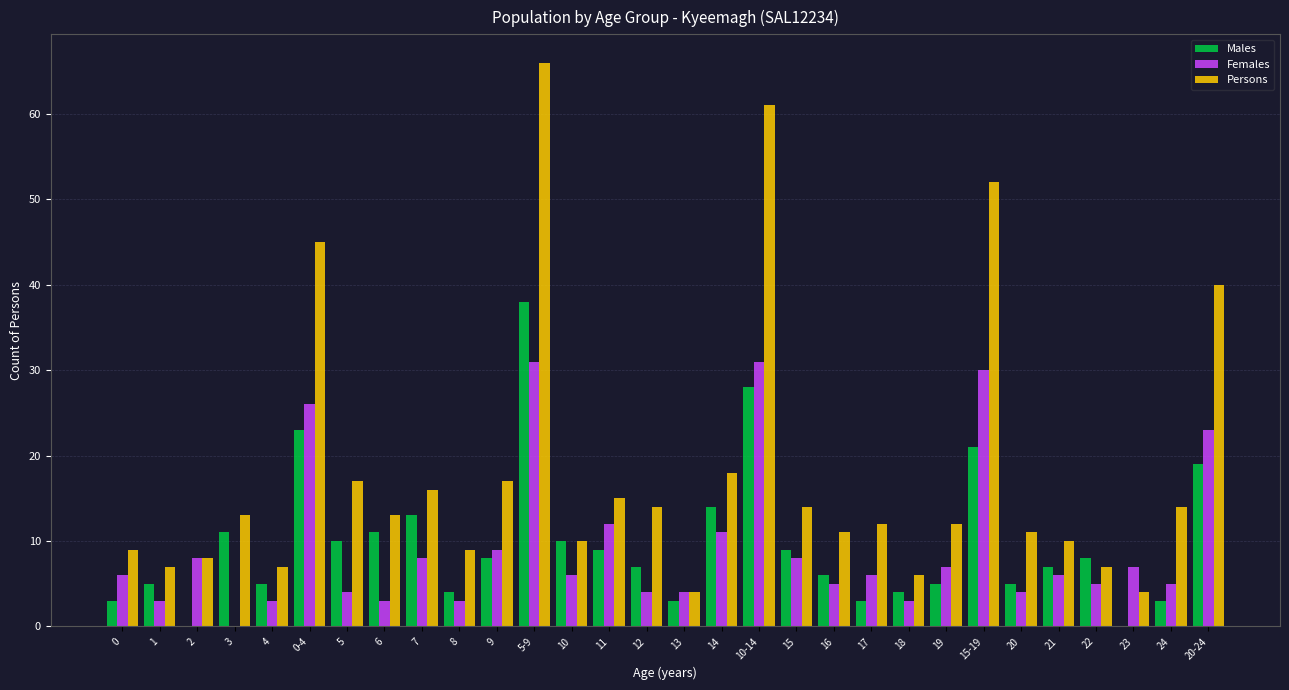

Which series changed the most between 9 and 18?

Persons